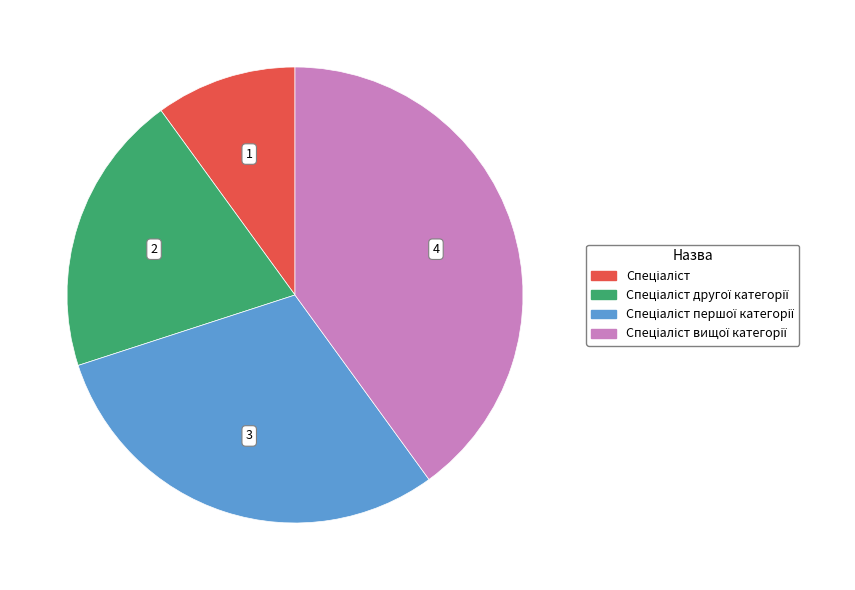

Is there any slice that represents more than half of the pie?

No